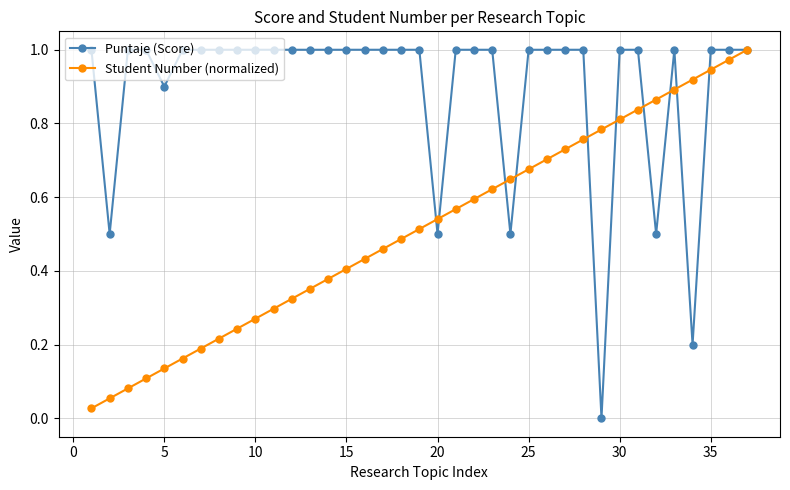

Which series has the largest total across all categories?

Puntaje (Score)